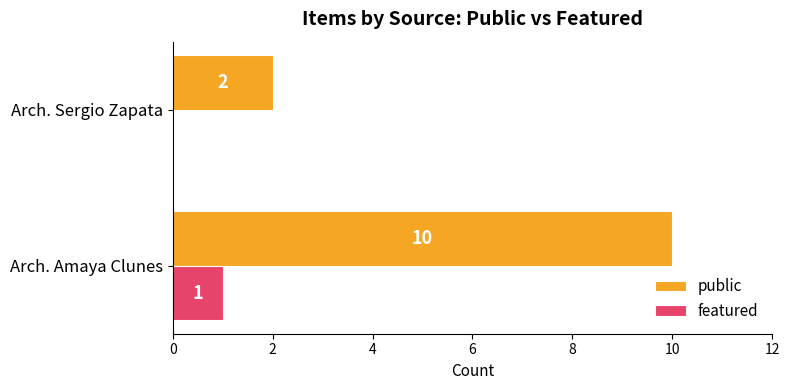

Is it true that public equals 3 at Arch. Sergio Zapata?

False